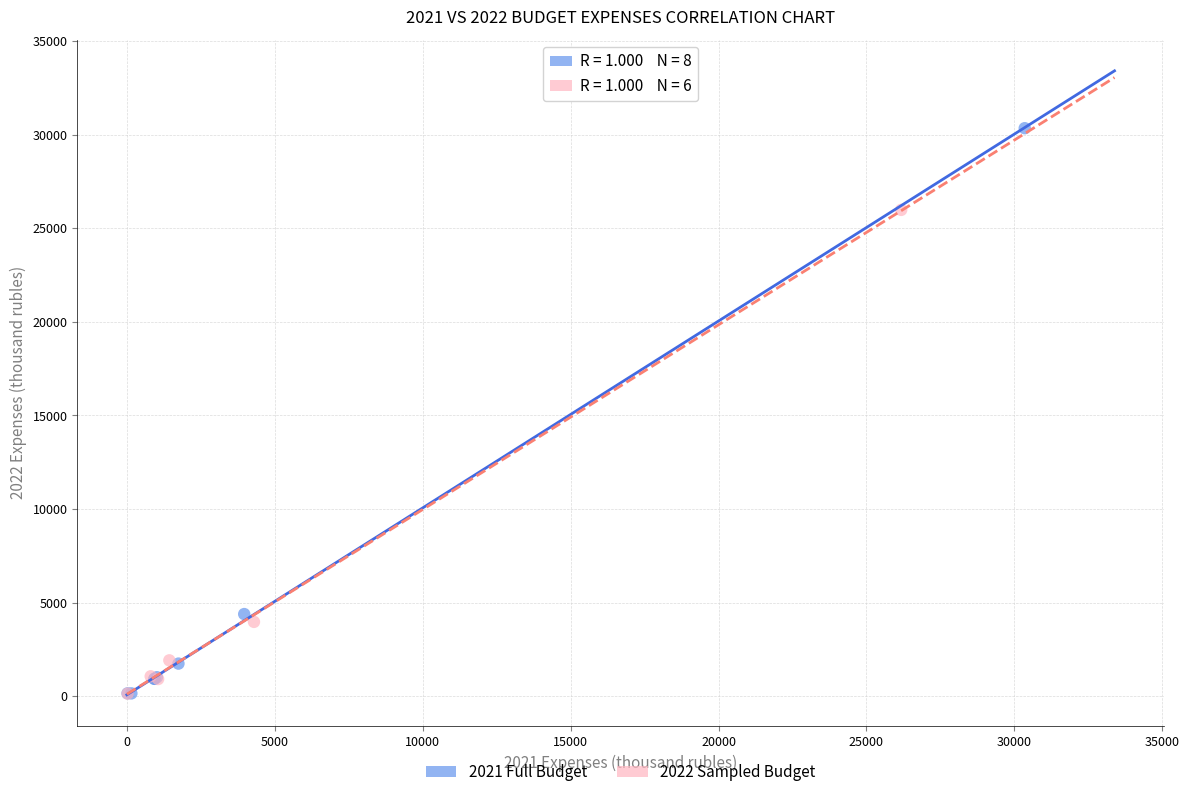

Which series has the largest Y range (max minus min)?

2021 Full Budget